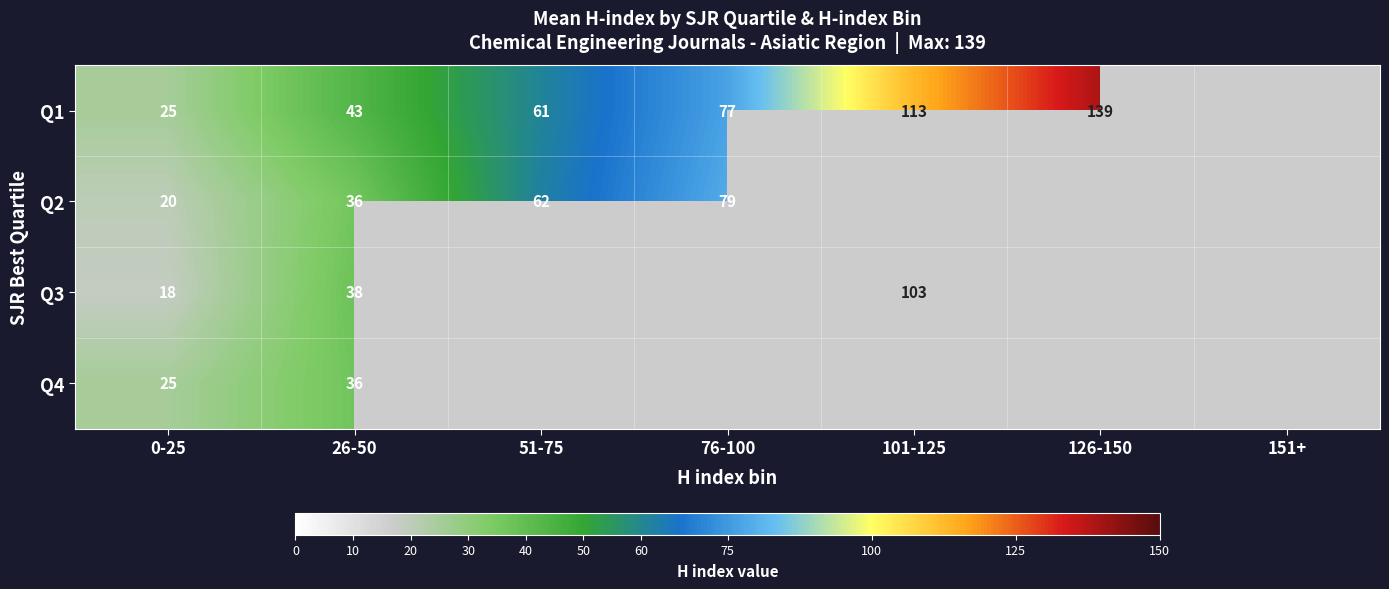

The value of Q3 at 26-50 is 56.2. True or false?

False